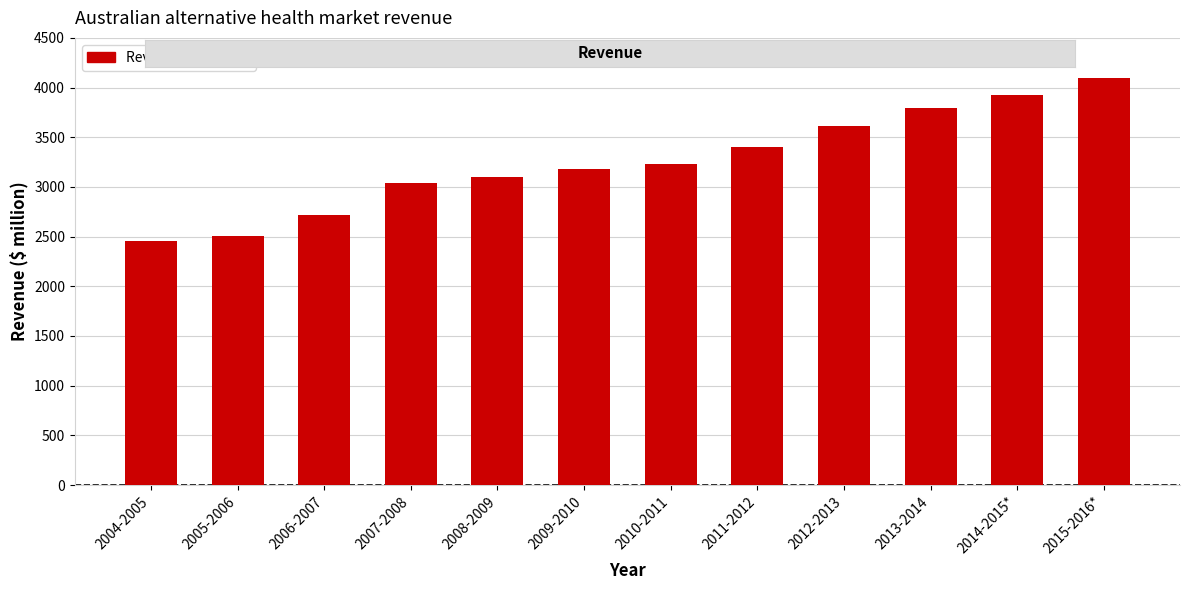

What is the ratio of the value at 2005-2006 to the value at 2015-2016*?

0.6